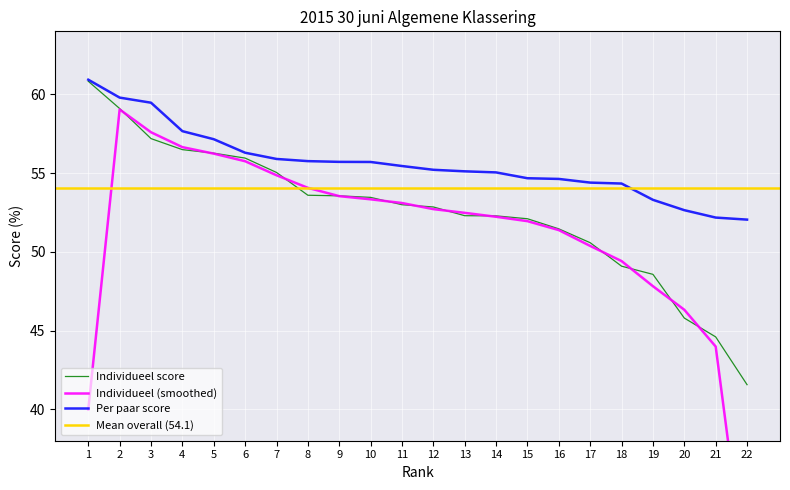

At how many categories does at least one series exceed 58?

3